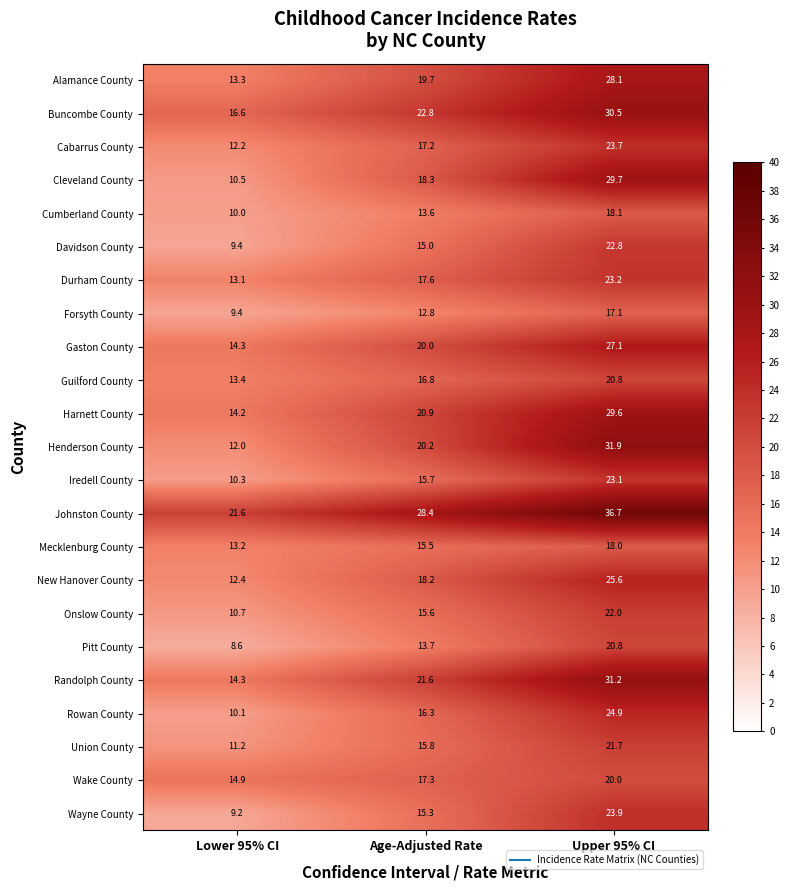

Rank the categories by Wayne County value from lowest to highest.

Lower 95% CI, Age-Adjusted Rate, Upper 95% CI